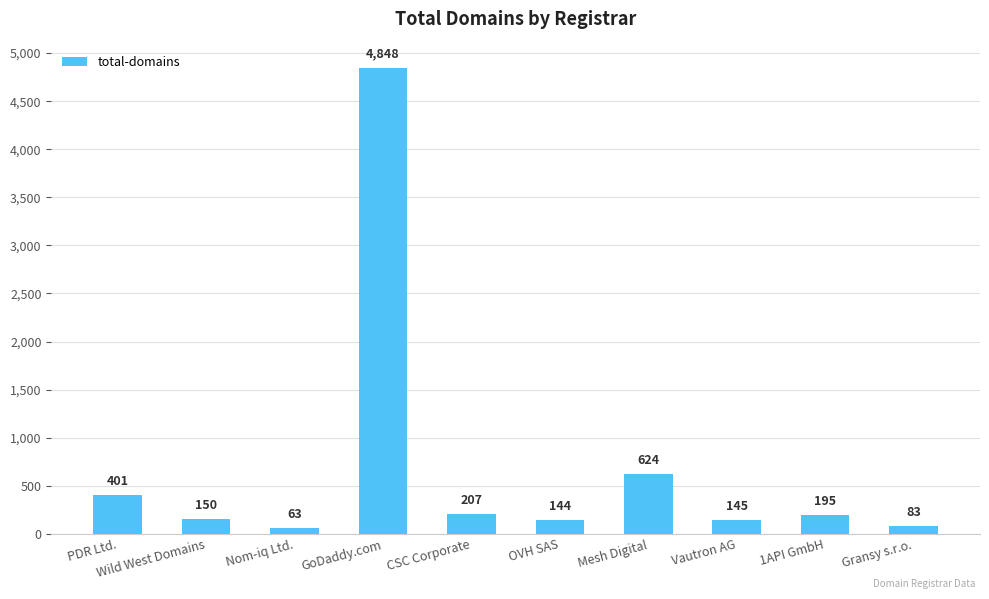

How many categories are shown in the chart?

10